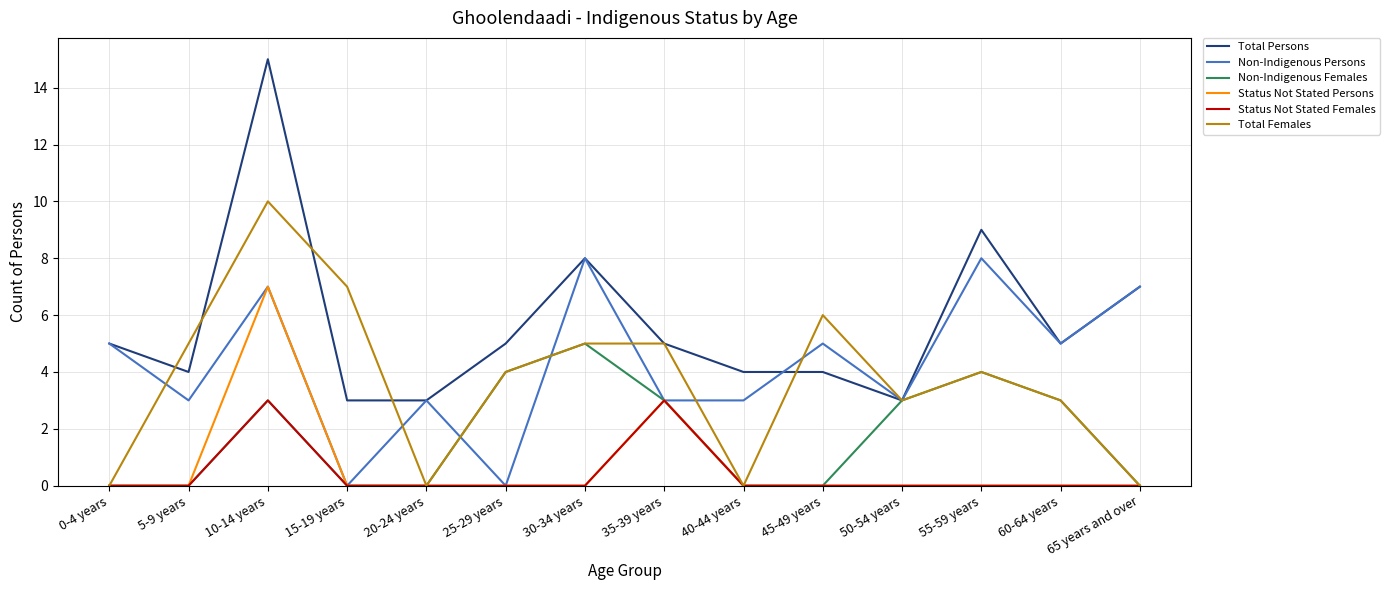

What is the sum of the Non-Indigenous Persons values at 20-24 years and 35-39 years?

6